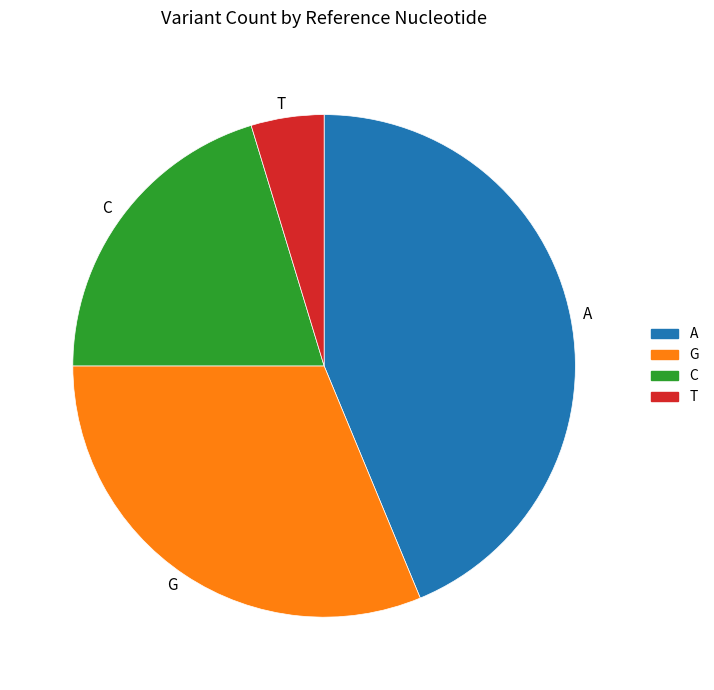

True or false: A accounts for 30% of the total.

False